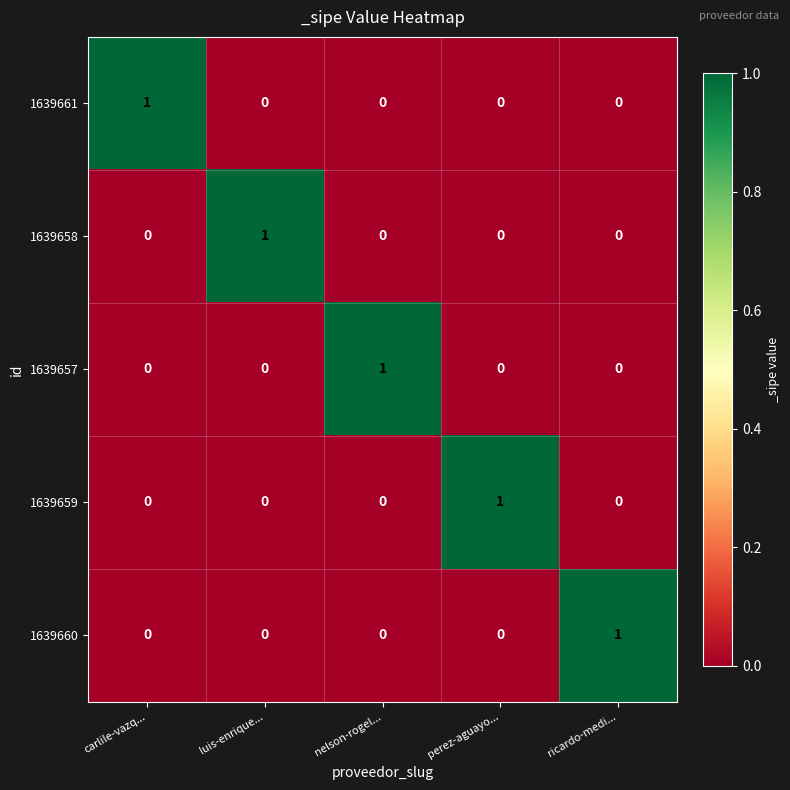

The 1639659 series shows 0 at carlile-vazq.... True or false?

True